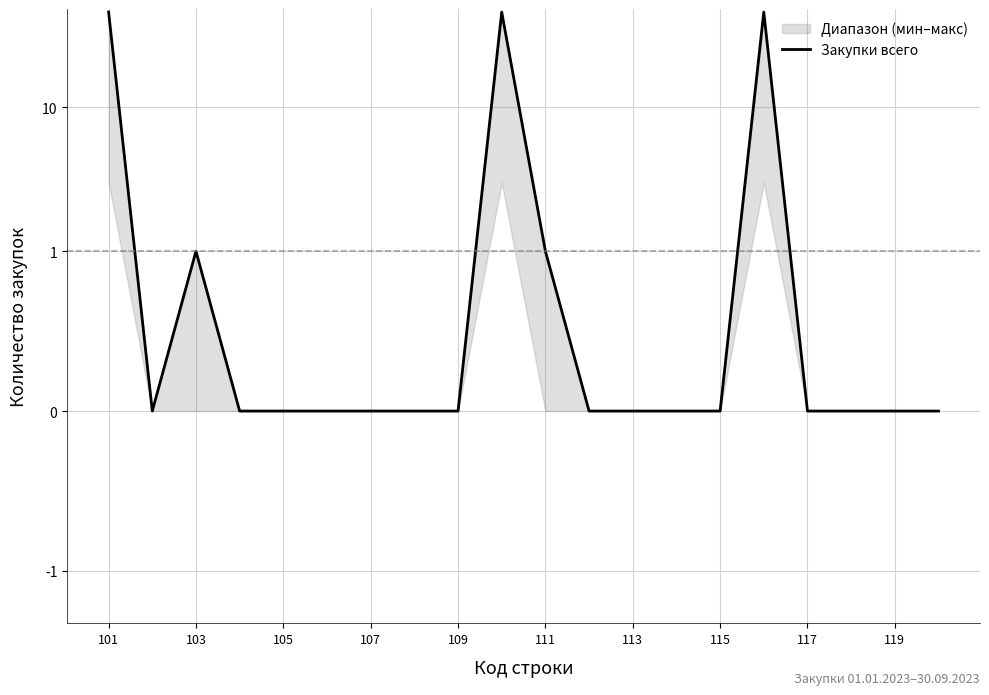

Which label corresponds to the largest value in the chart?

101